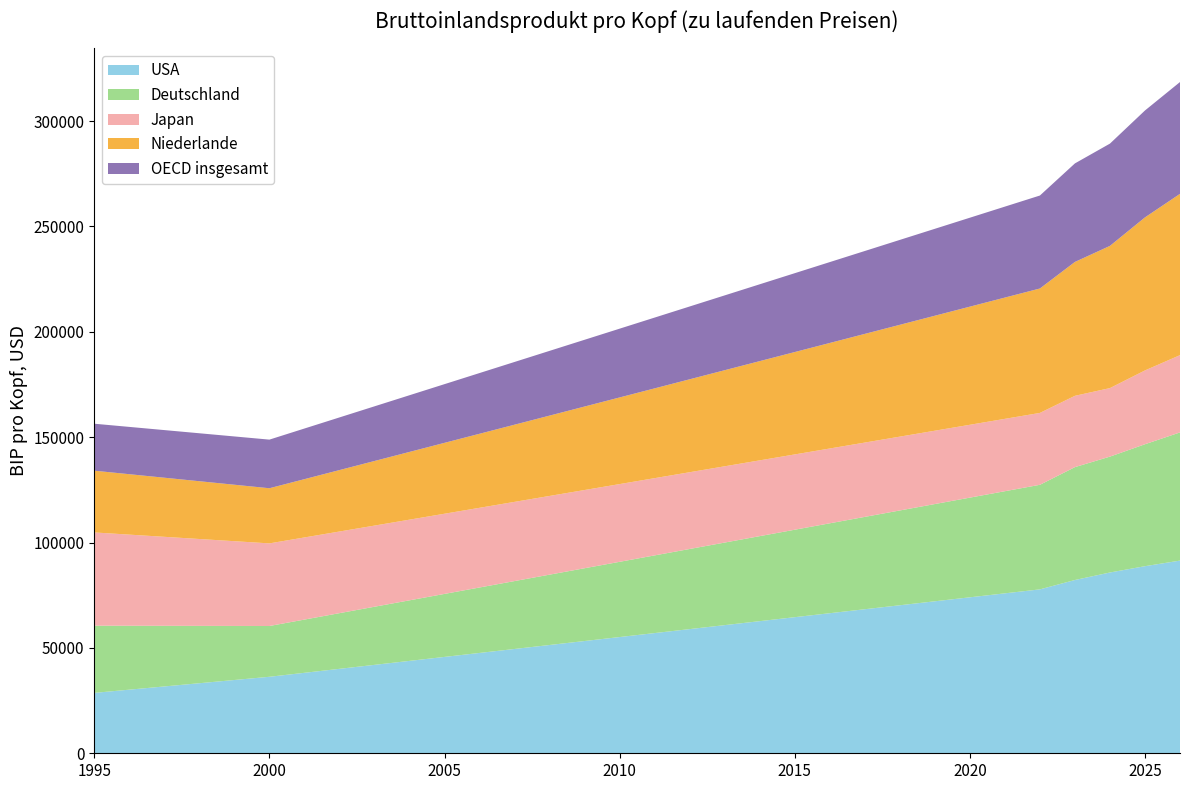

Reading left to right, transcribe all the data shown in this chart.

USA: 1995=28658	2000=36300	2022=77778	2023=82223	2024=85784	2025=88779	2026=91431
Deutschland: 1995=31890	2000=24093	2022=49619	2023=53558	2024=54986	2025=57861	2026=60822
Japan: 1995=44241	2000=39202	2022=34104	2023=33840	2024=32513	2025=35026	2026=36658
Niederlande: 1995=29300	2000=26166	2022=59043	2023=63526	2024=67482	2025=72615	2026=76549
OECD insgesamt: 1995=22287	2000=23068	2022=44111	2023=46752	2024=48526	2025=50728	2026=53045